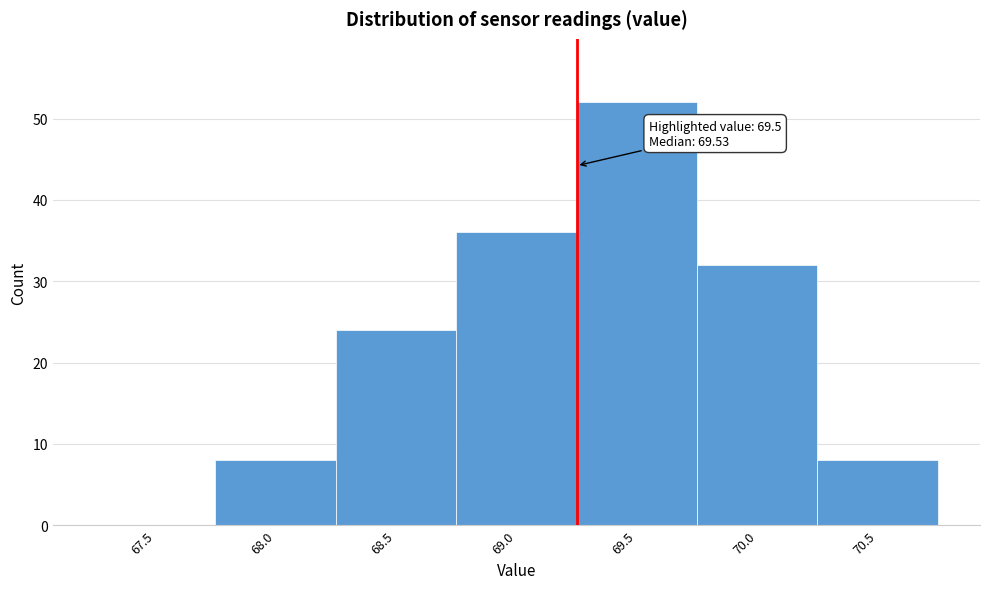

Reading right to left, list all the values displayed in this chart.

70.5=8	70.0=32	69.5=52	69.0=36	68.5=24	68.0=8	67.5=0